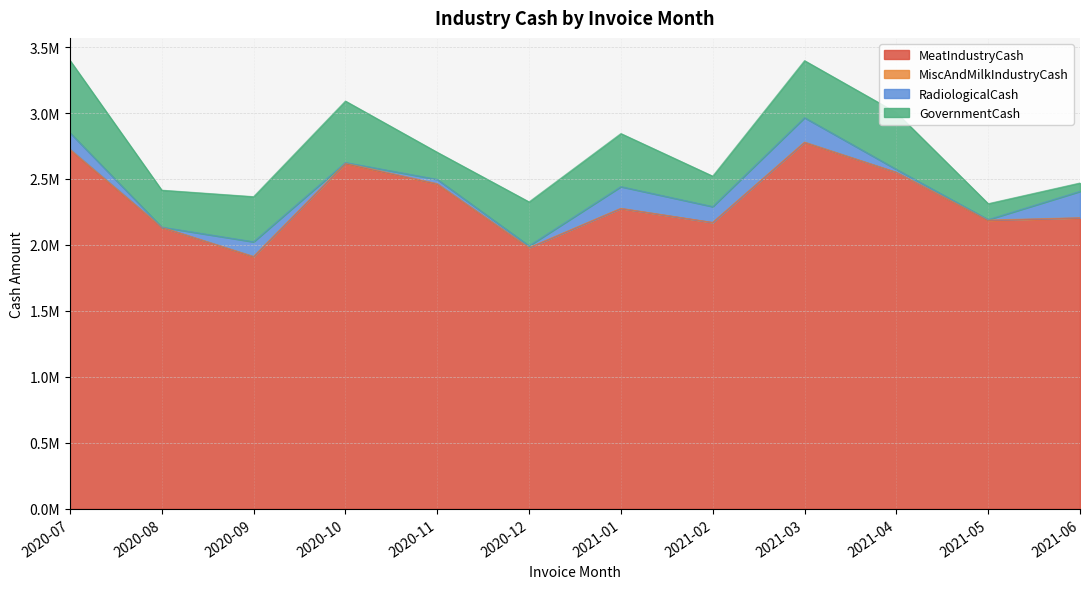

What are all the series names shown in the legend?

MeatIndustryCash, MiscAndMilkIndustryCash, RadiologicalCash, GovernmentCash